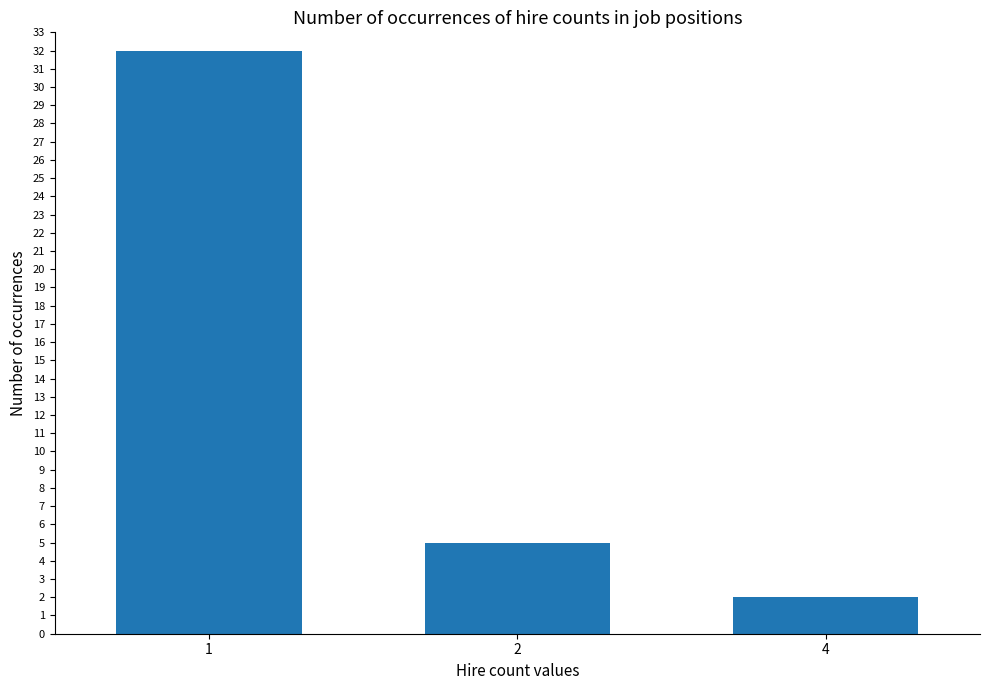

How many bars are there in total?

3